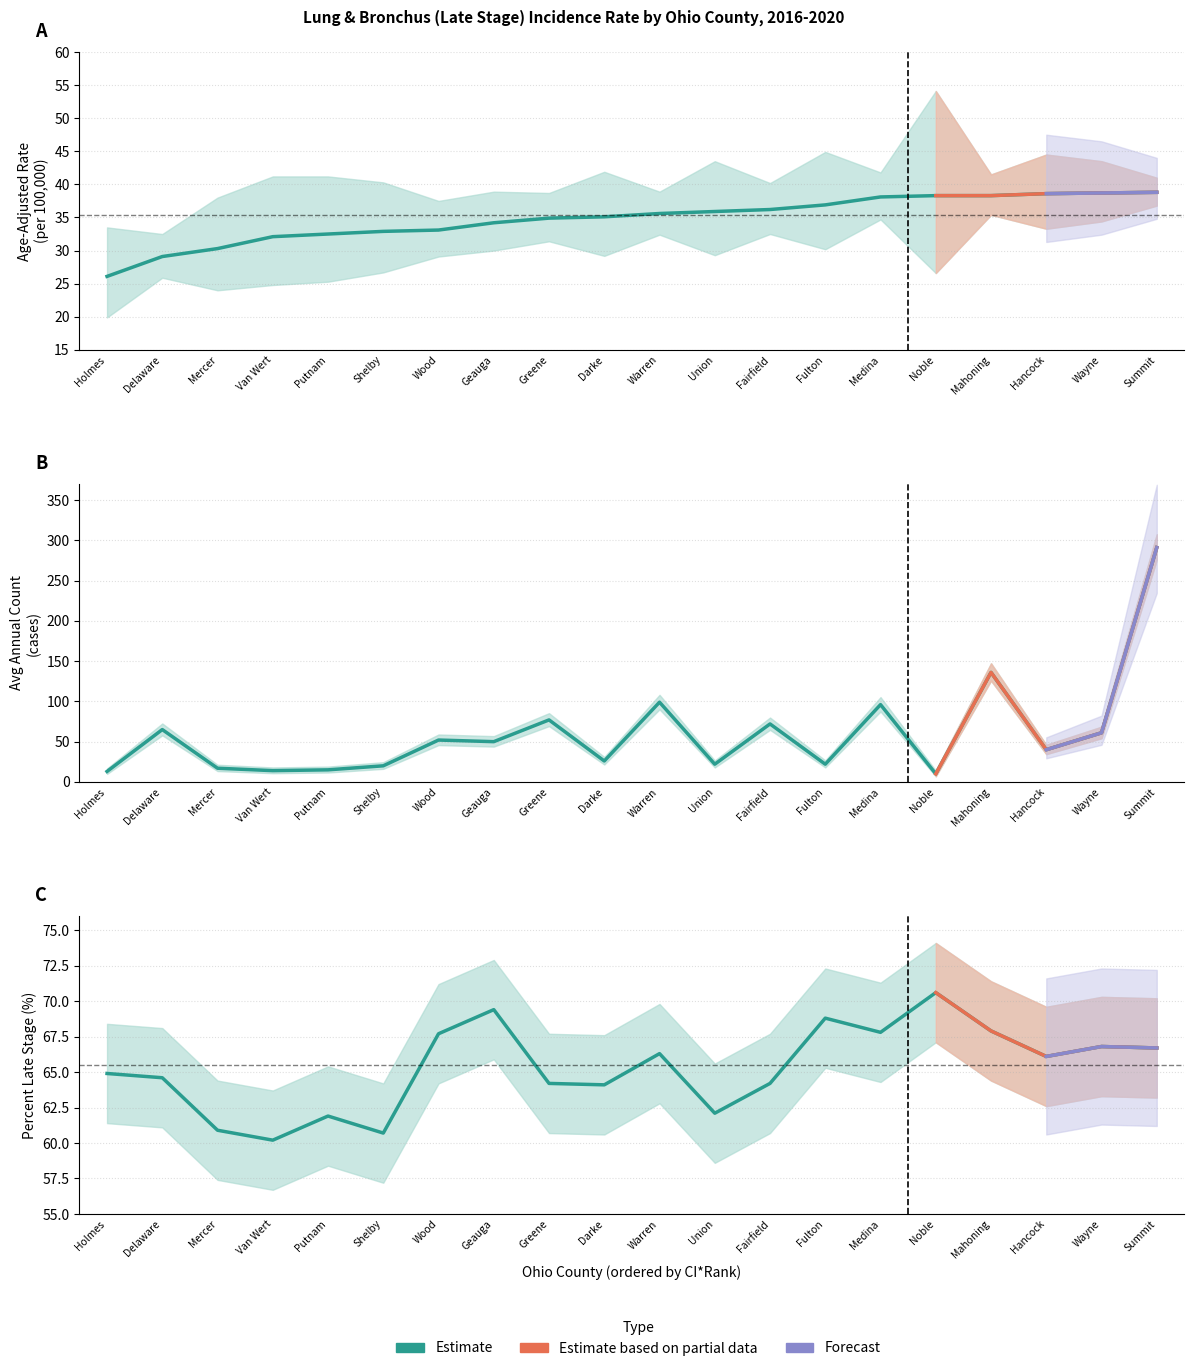

Where does the Avg Annual Count series first go above 50?

Delaware